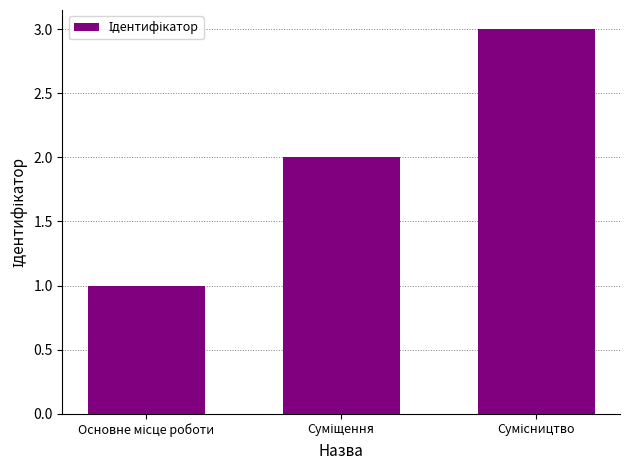

What is the maximum value shown in the chart?

3